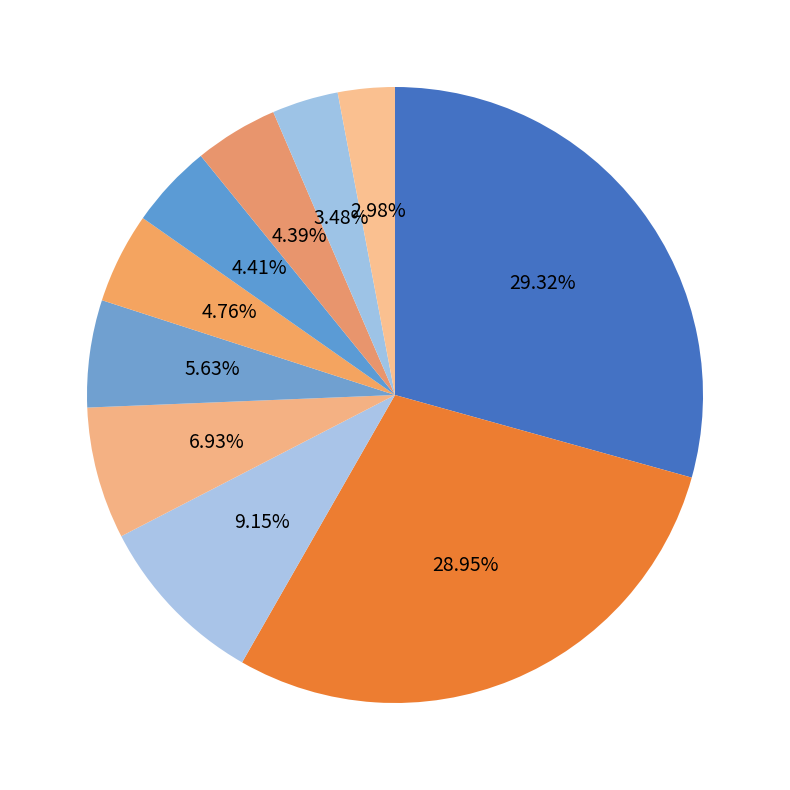

To the nearest percent, what is the difference between the largest and smallest slice percentages?

26%